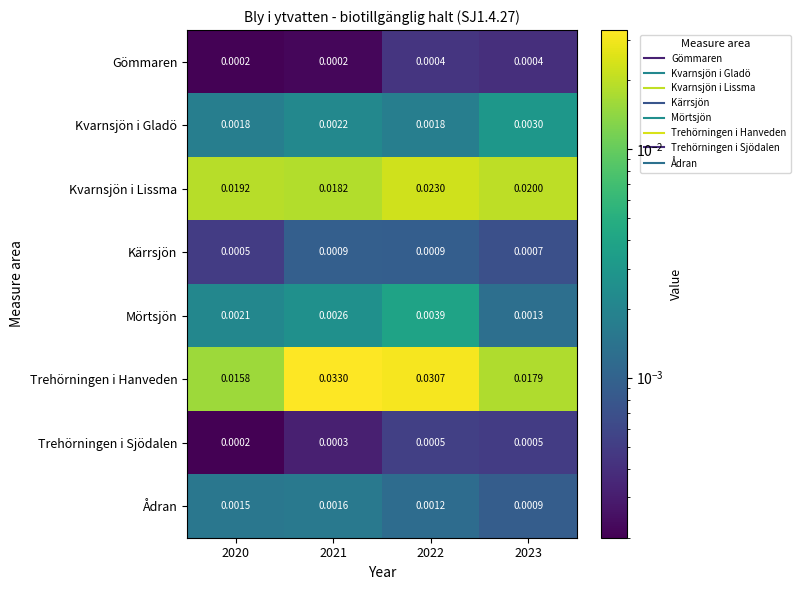

Which series changed the most between 2020 and 2022?

Trehörningen i Hanveden